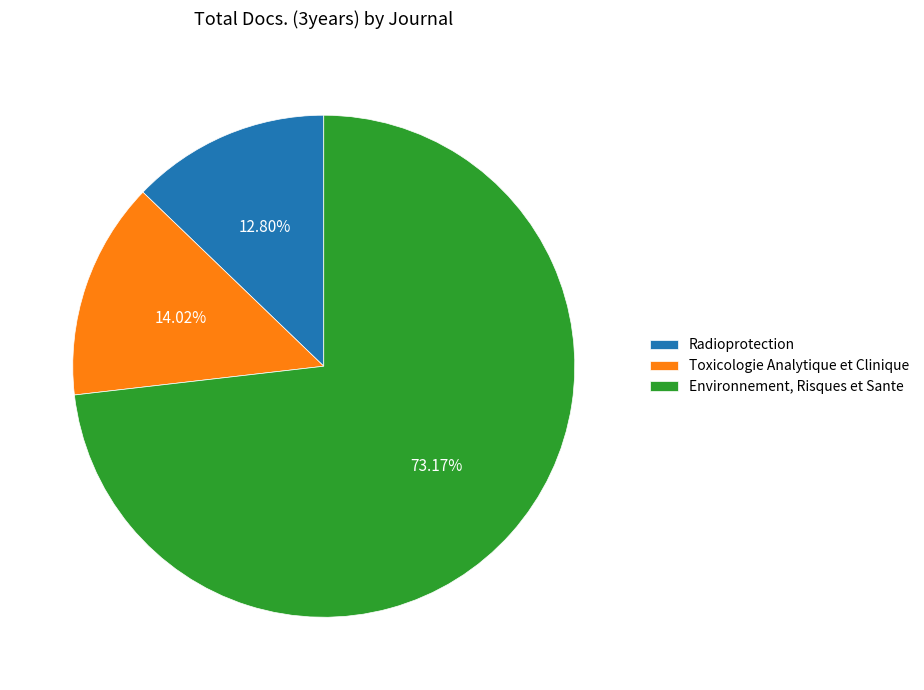

Is it true that Environnement, Risques et Sante is 73% of the pie?

True